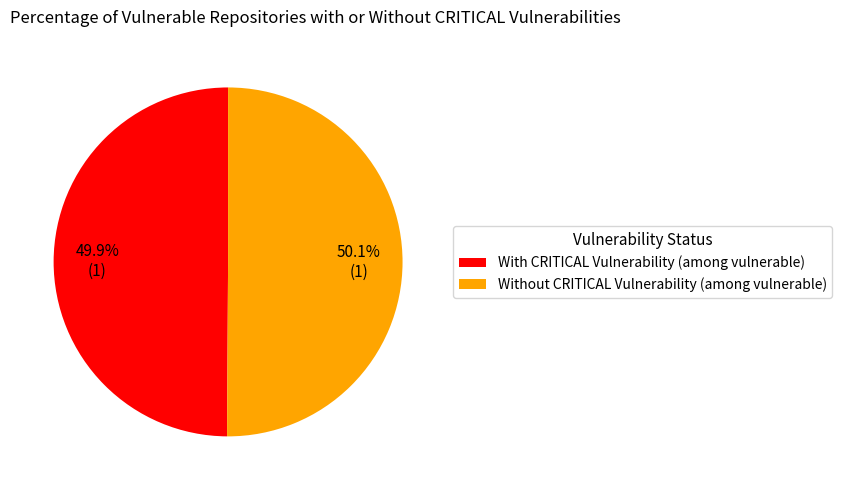

What percentage is NOT represented by Without CRITICAL Vulnerability (among vulnerable)?

49.9%